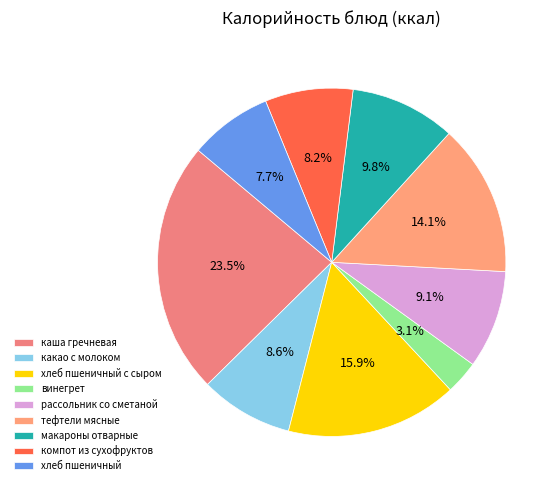

What portion of the pie excludes тефтели мясные?

85.9%